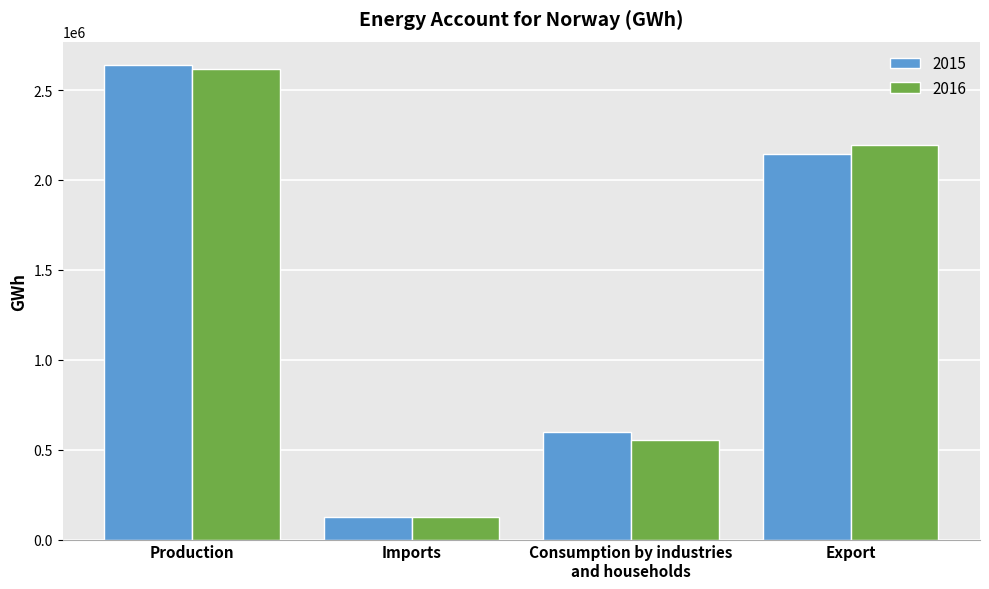

What are all the series names shown in the legend?

2015, 2016